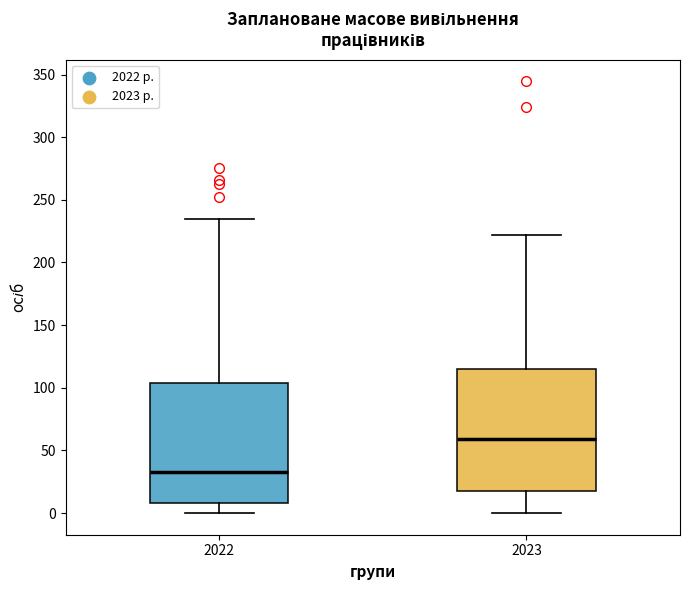

Reading left to right, transcribe this box plot: for each box, give where its median line is, the range the box spans, and where its two whiskers end, as read against the y-axis. The values are not printed on the chart, so give them approximately, as read against the axis.

2022: median 35, box 10 to 105, whiskers 0 to 235
2023: median 60, box 20 to 115, whiskers 0 to 220